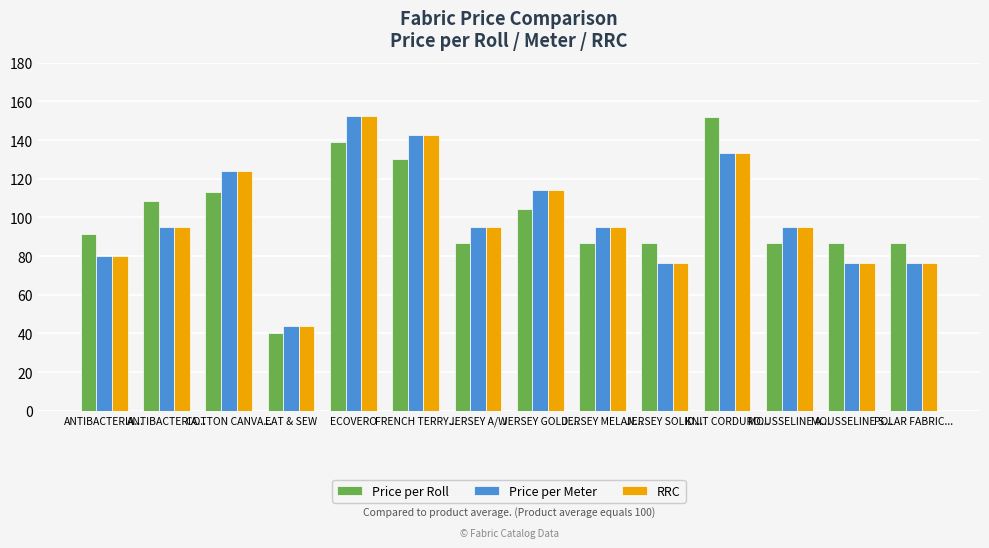

Is the value of RRC at COTTON CANVA... greater than the value of Price per Roll at KNIT CORDURO...?

No